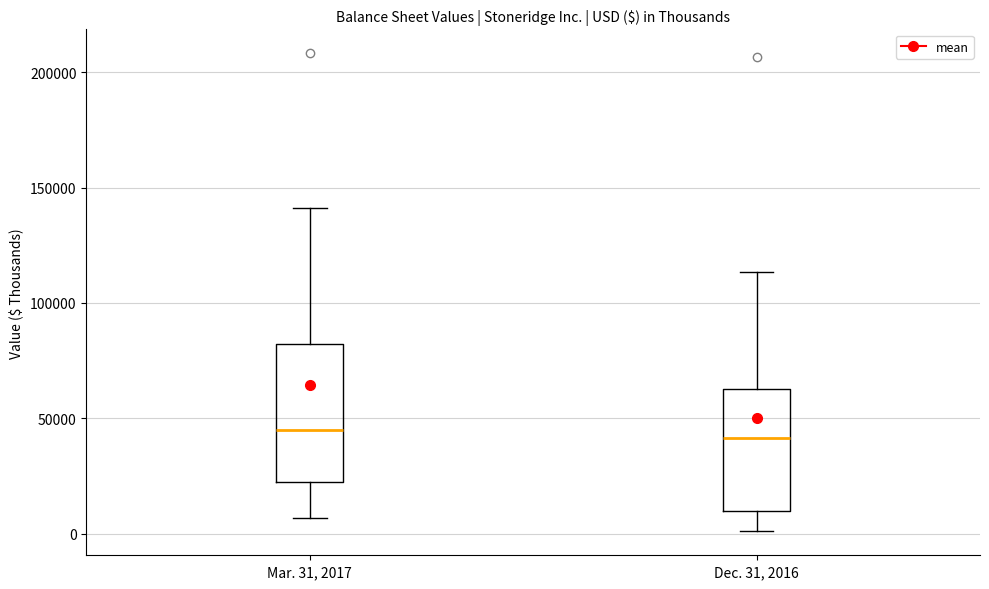

Reading left to right, transcribe this box plot: for each box, give where its median line is, the range the box spans, and where its two whiskers end, as read against the y-axis. The values are not printed on the chart, so give them approximately, as read against the axis.

Mar. 31, 2017: median 45000, box 20000 to 80000, whiskers 5000 to 140000
Dec. 31, 2016: median 40000, box 10000 to 65000, whiskers 0 to 115000